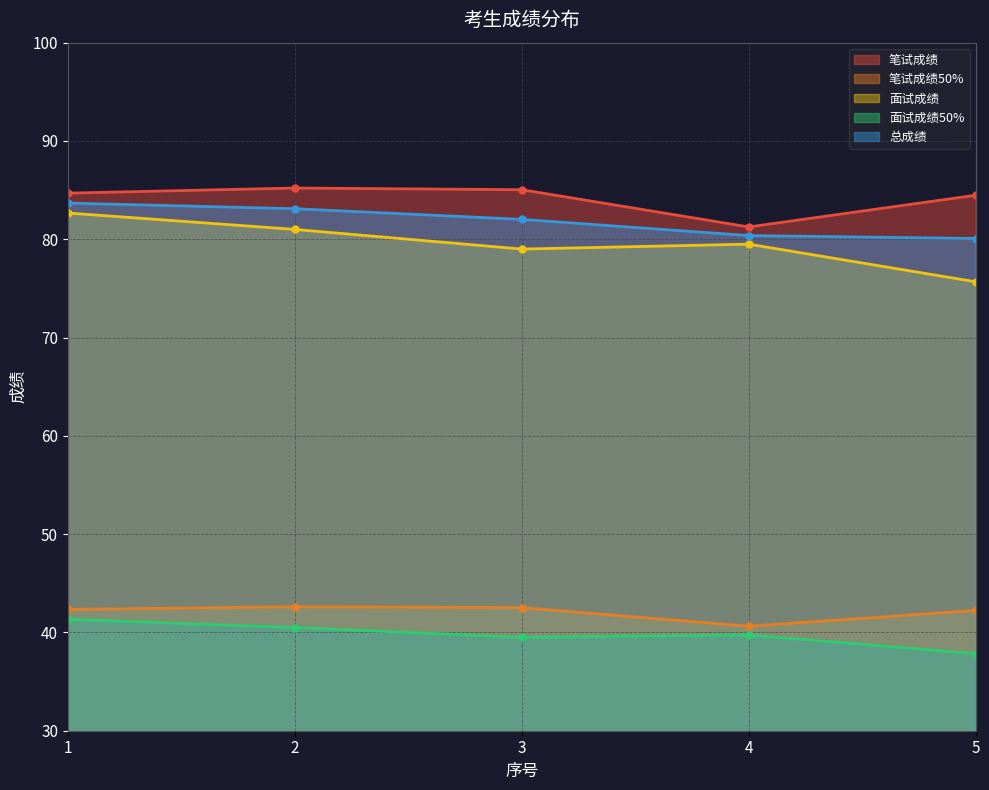

What is the sum of the 总成绩 values at 3 and 2?

165.1